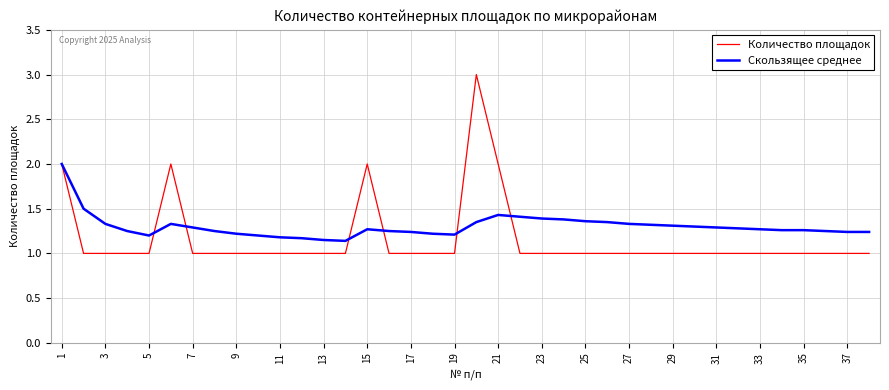

What is the maximum value shown in the chart?

3.0